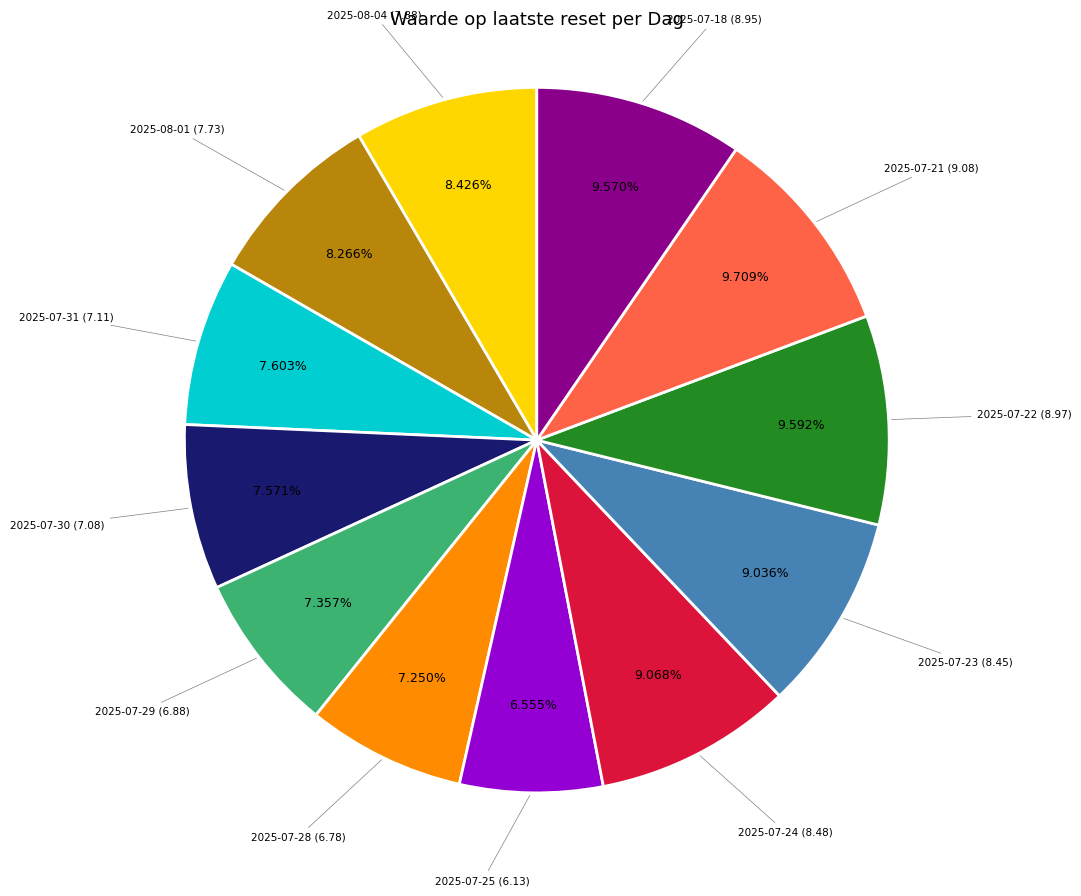

Is there any slice that represents more than half of the pie?

No